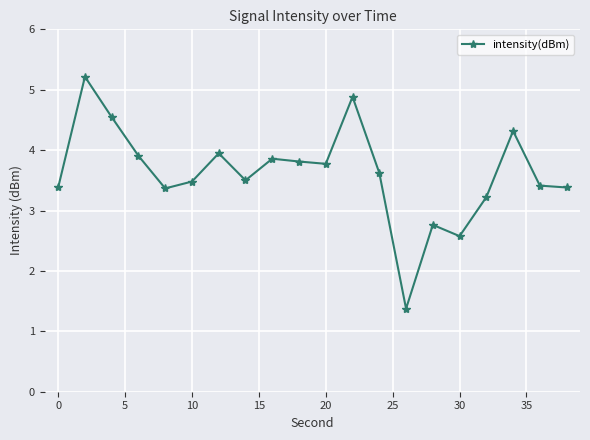

How many points are higher than both their immediate neighbors (excluding endpoints)?

6